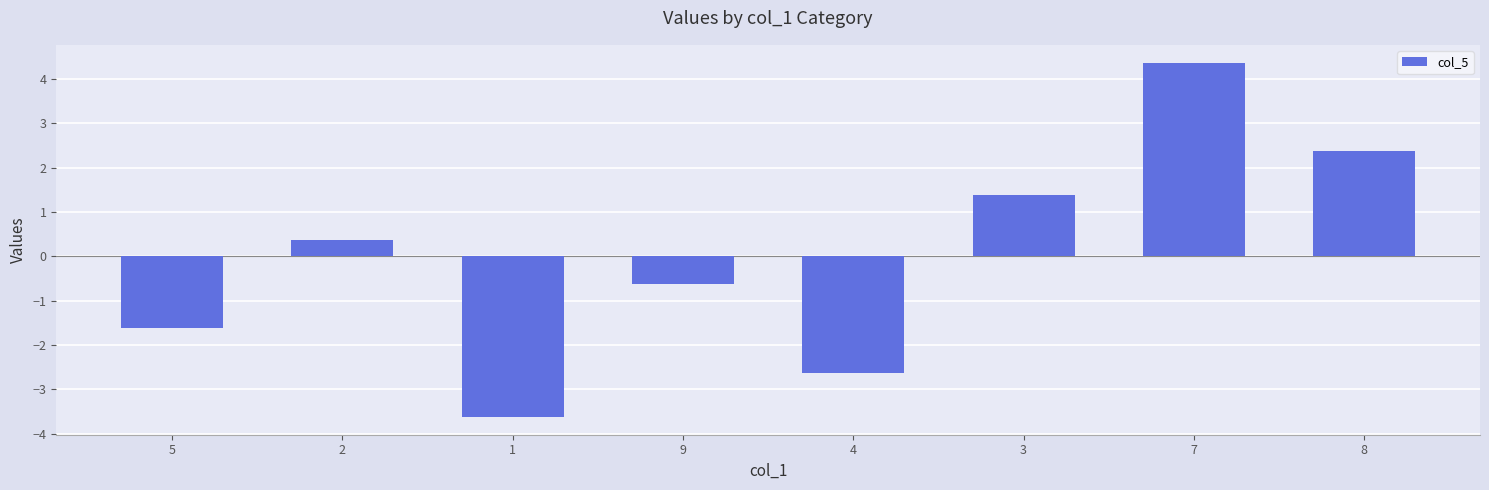

Where does the data first go above 0?

2